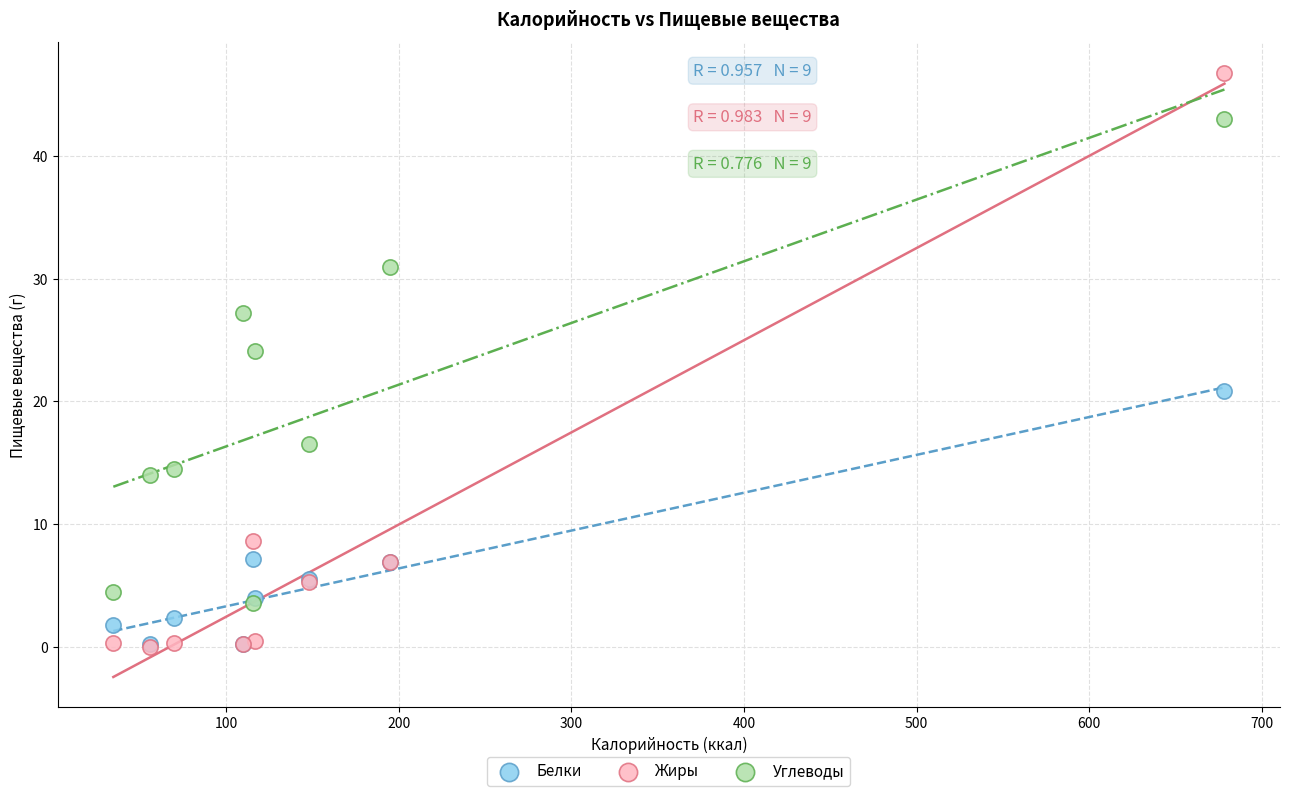

In the Белки series, what Y value is closest to 10?

7.2